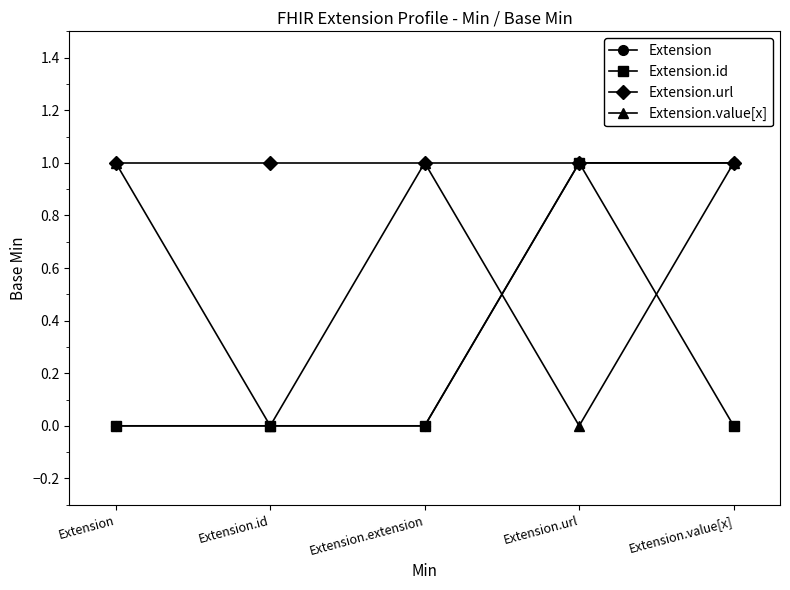

True or false: Extension.value[x] has more than 1 interior local peaks.

False